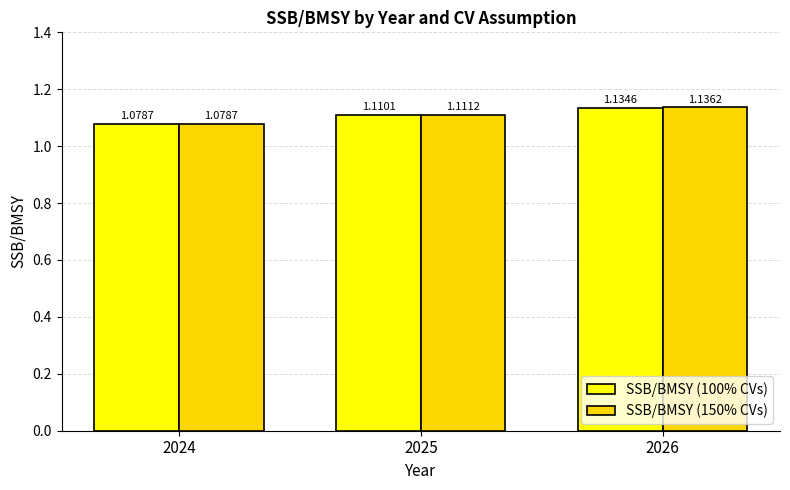

Which series has the widest spread of values?

SSB/BMSY (150% CVs)